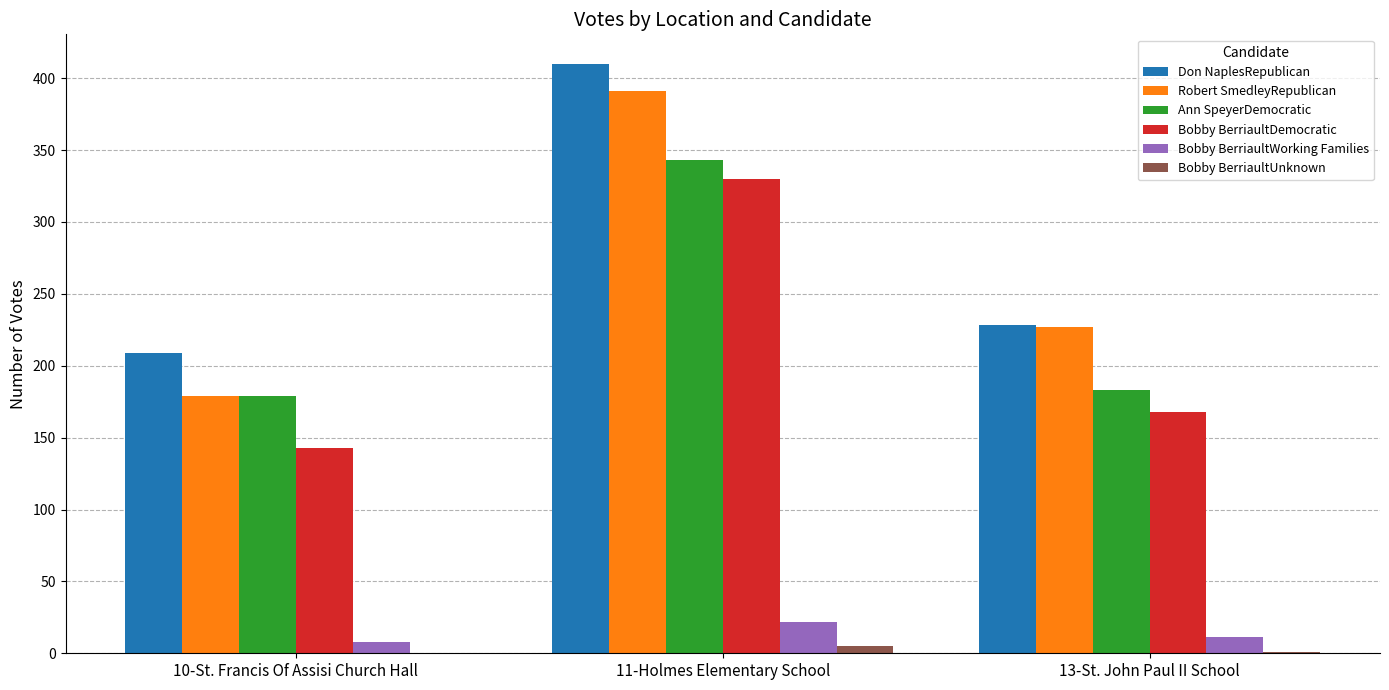

What is the greatest value displayed?

410